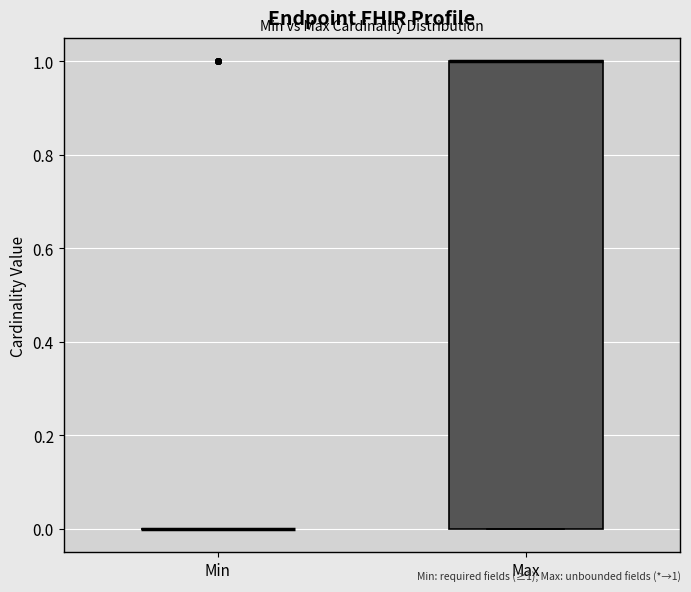

Where is the upper edge of the box for Max on the y-axis? The values are not printed on the chart, so give them approximately, as read against the axis.

1